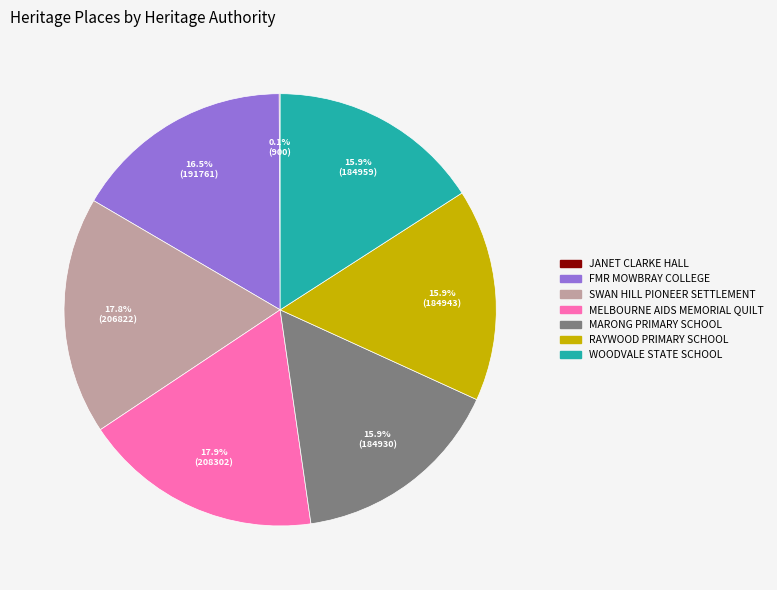

Is there any slice that represents more than half of the pie?

No